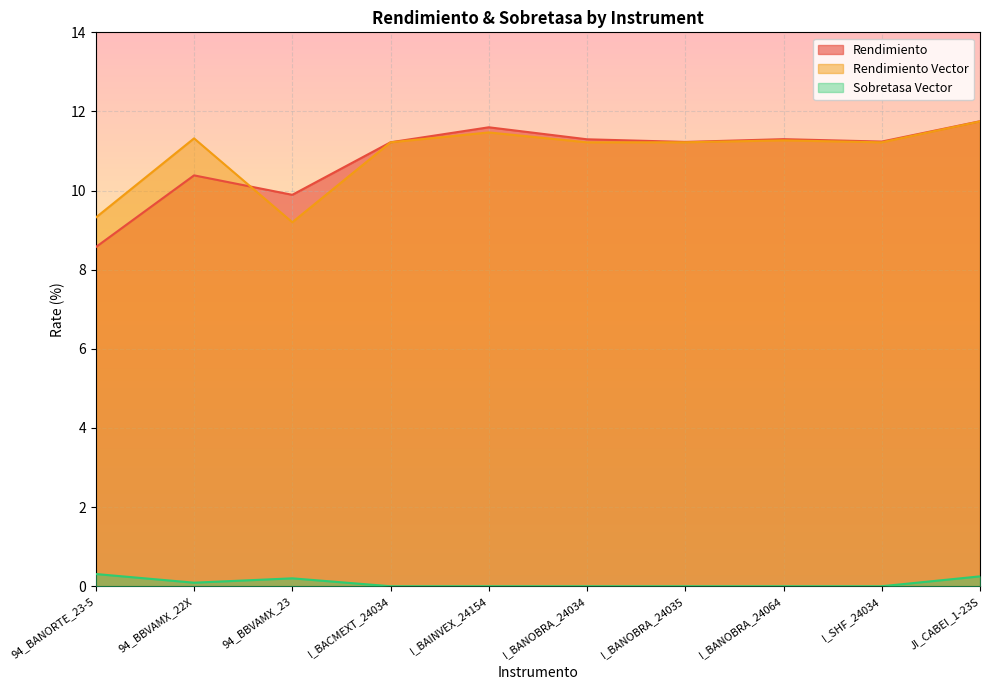

True or false: Sobretasa Vector and Rendimiento cross at least once.

False